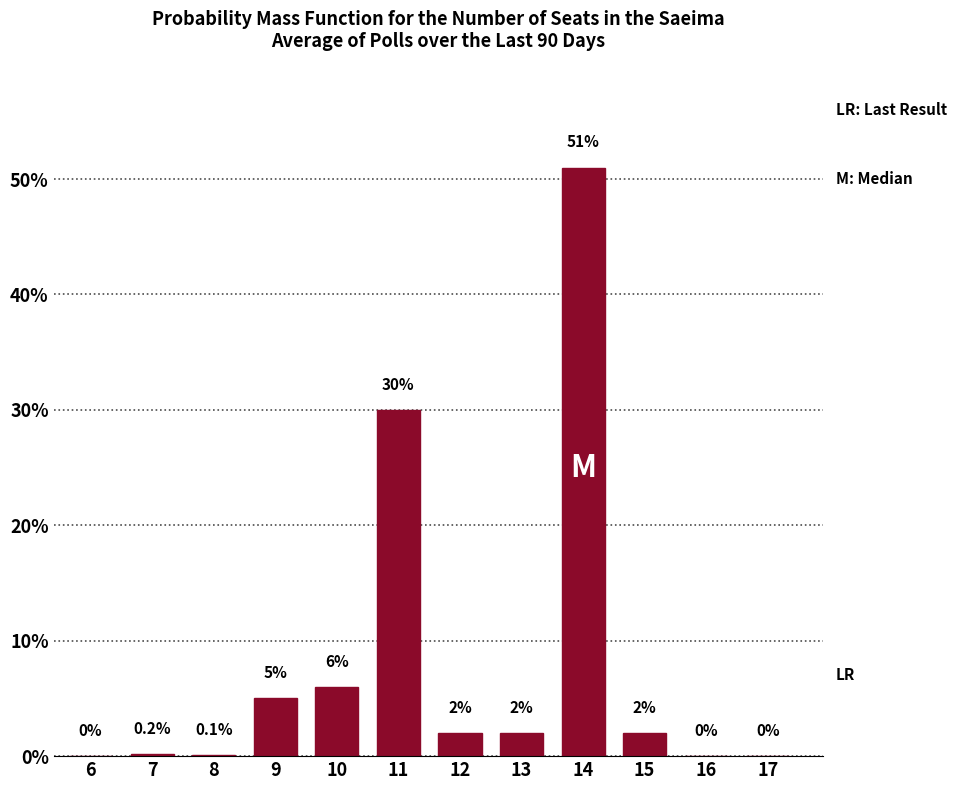

Reading left to right, extract all data points from this chart.

6=0.0	7=0.2	8=0.1	9=5.0	10=6.0	11=30.0	12=2.0	13=2.0	14=51.0	15=2.0	16=0.0	17=0.0